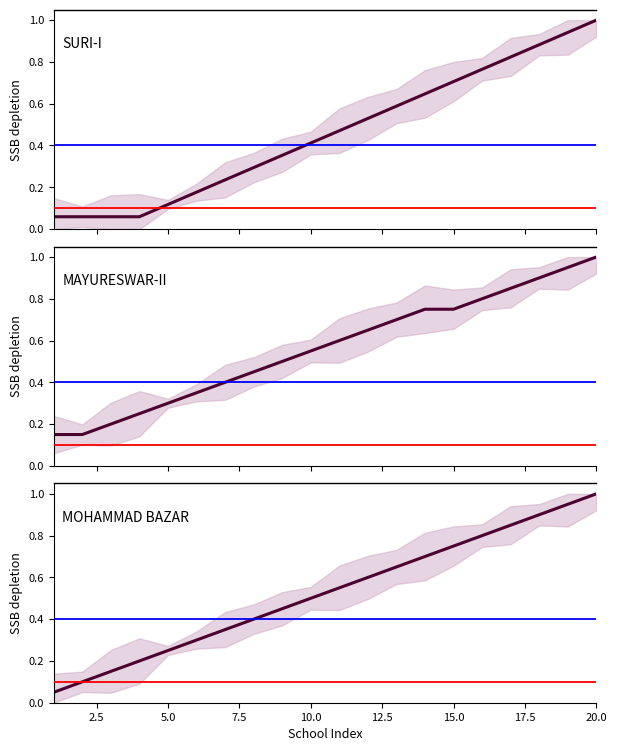

What is the total value across all series at 20.0?

3.0